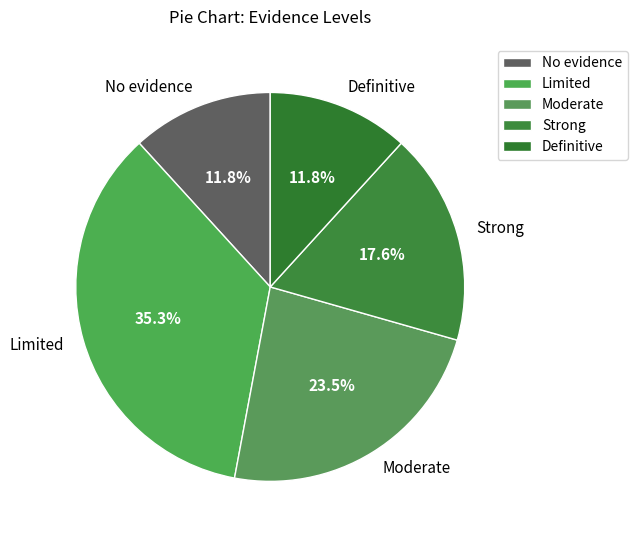

To the nearest percent, what percentage of the pie is Definitive?

12%